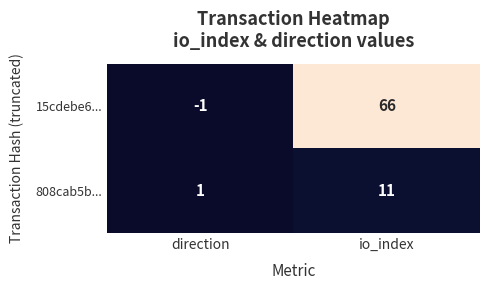

What is the smallest value displayed?

-1